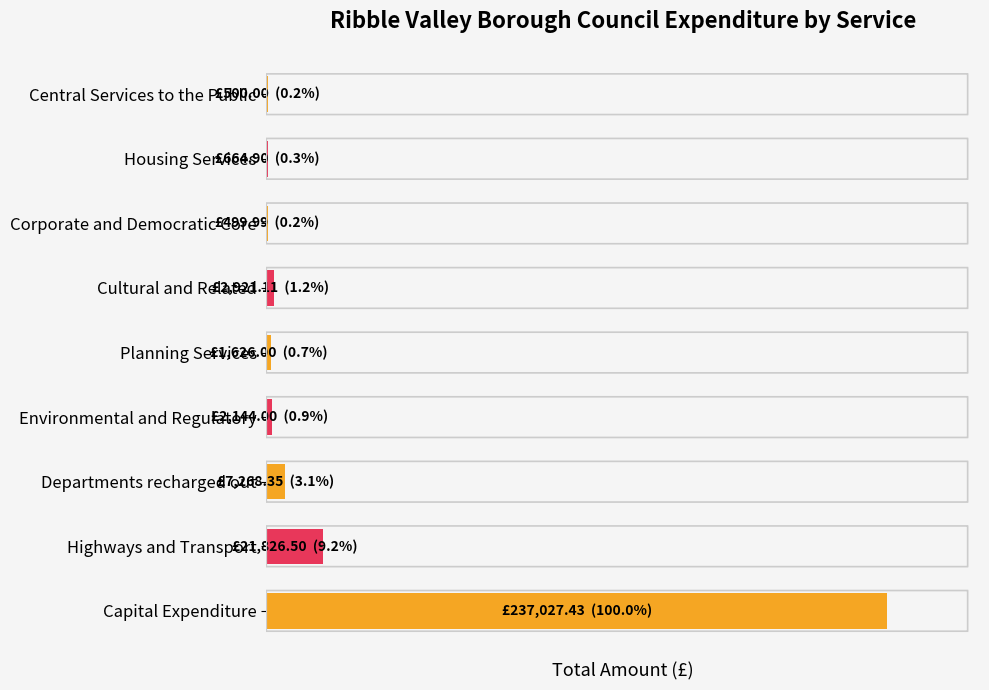

Are the bars horizontal?

Yes